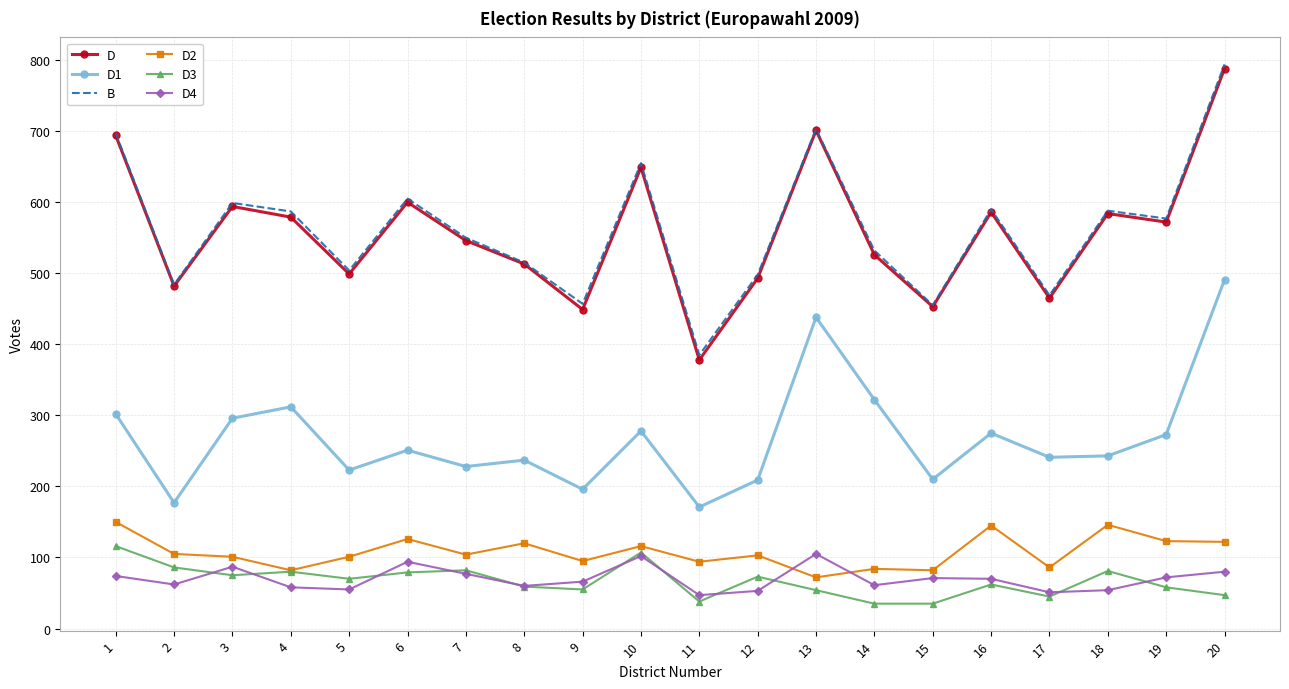

What is the maximum value shown in the chart?

794